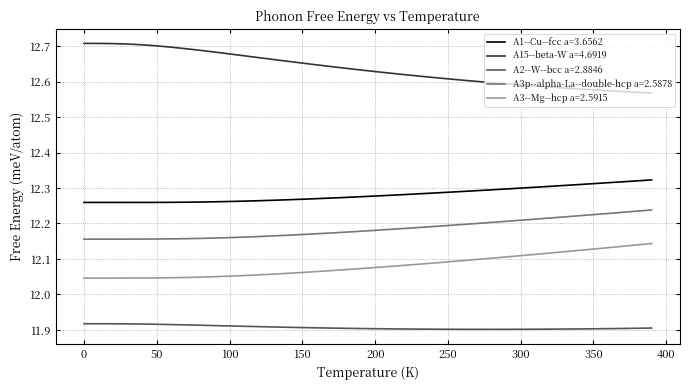

True or false: A3--Mg--hcp a=2.5915 and A1--Cu--fcc a=3.6562 cross at least once.

False